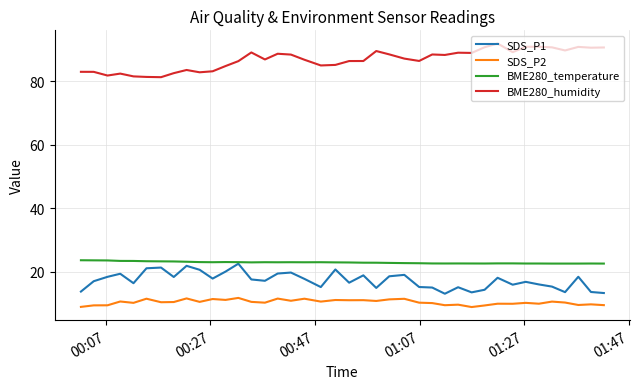

Which series has the largest total across all categories?

BME280_humidity